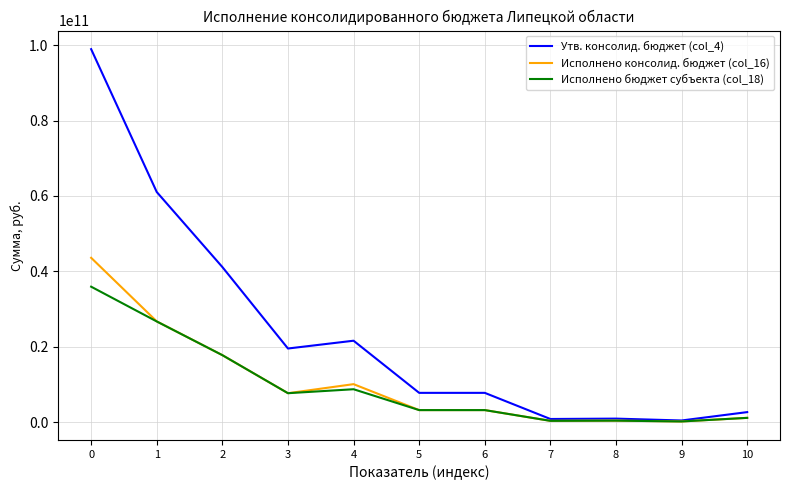

Which series changed the most between 0 and 4?

Утв. консолид. бюджет (col_4)